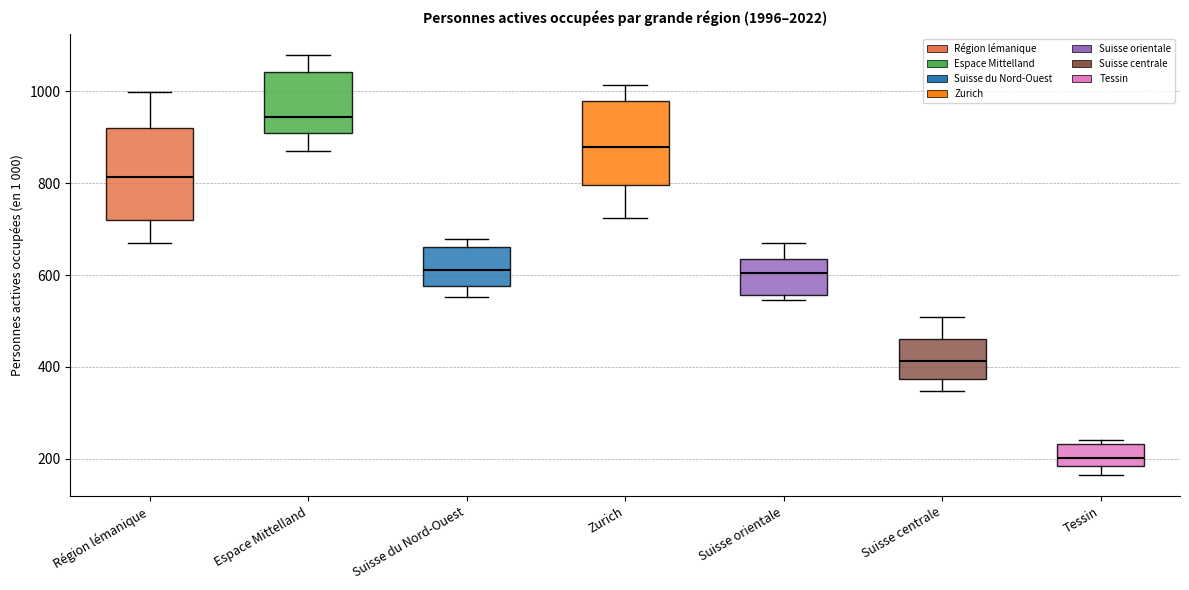

Reading left to right, transcribe this box plot: for each box, give where its median line is, the range the box spans, and where its two whiskers end, as read against the y-axis. The values are not printed on the chart, so give them approximately, as read against the axis.

Région lémanique: median 820, box 720 to 920, whiskers 680 to 1000
Espace Mittelland: median 940, box 900 to 1040, whiskers 860 to 1080
Suisse du Nord-Ouest: median 620, box 580 to 660, whiskers 560 to 680
Zurich: median 880, box 800 to 980, whiskers 720 to 1020
Suisse orientale: median 600, box 560 to 640, whiskers 540 to 680
Suisse centrale: median 420, box 380 to 460, whiskers 340 to 500
Tessin: median 200, box 180 to 240, whiskers 160 to 240 (just above the box's upper edge)